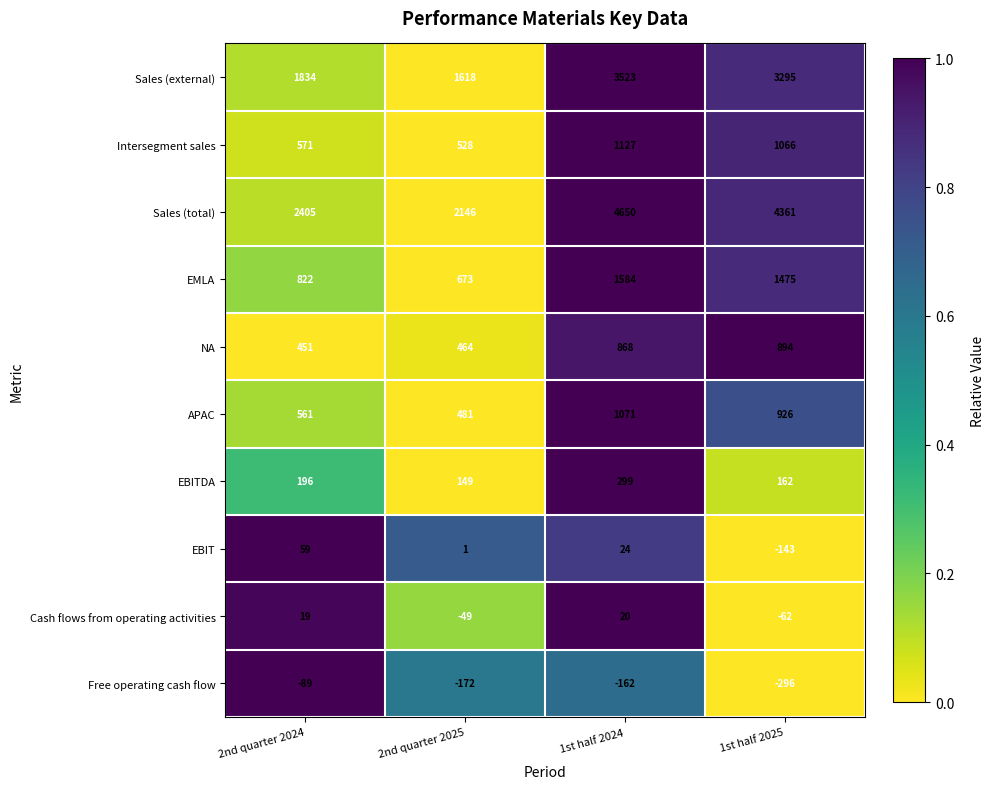

Between 2nd quarter 2024 and 1st half 2025, which series saw the biggest shift?

Sales (total)